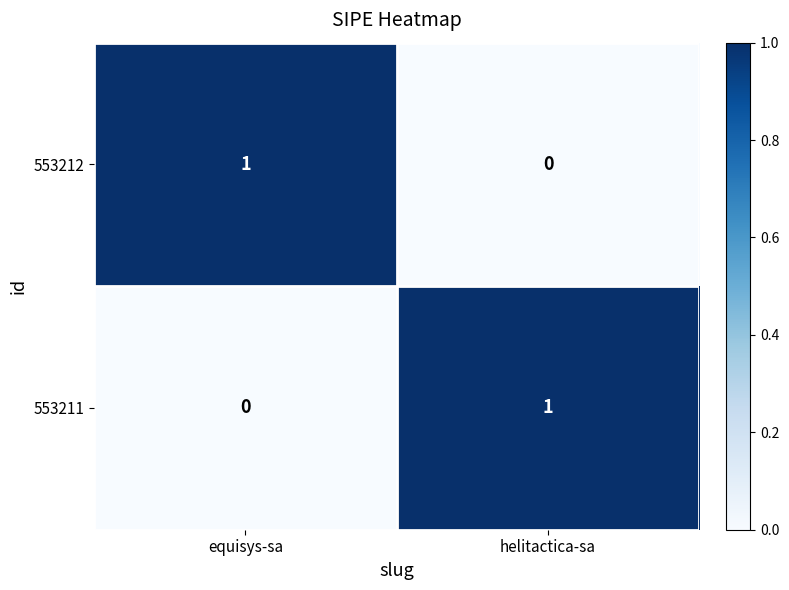

Which category has the lowest value in the 553212 series?

helitactica-sa